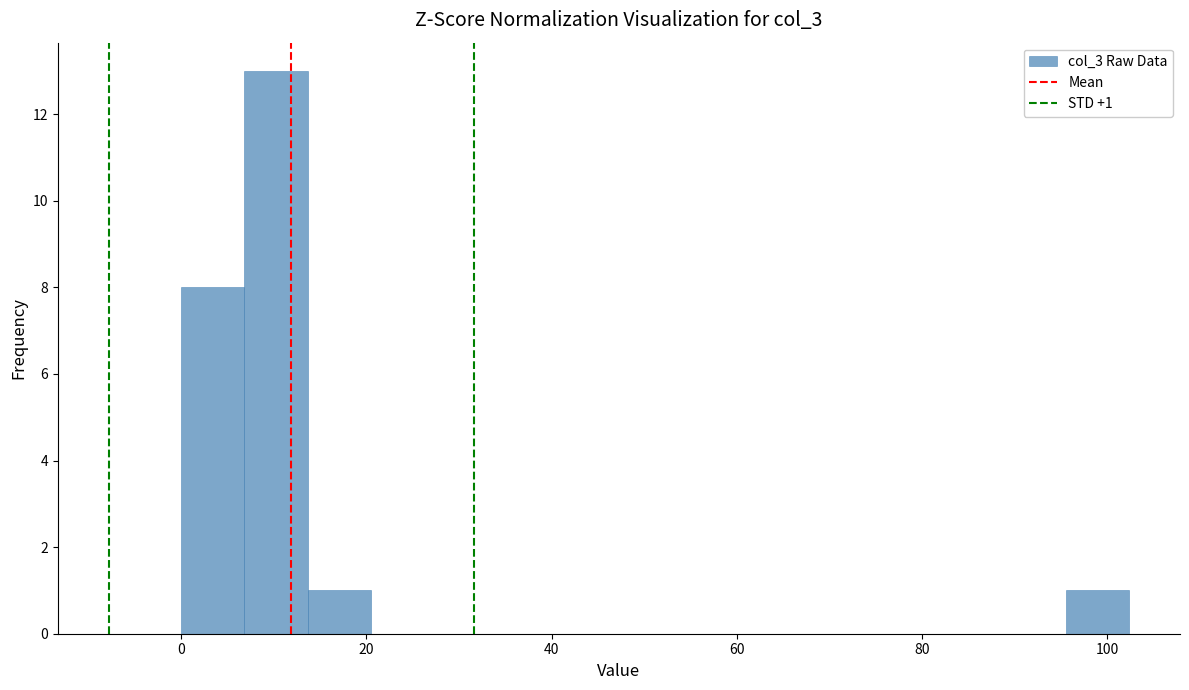

Around what value on the x-axis is the tallest bar? Give the approximate position of its centre, as read against the axis.

10